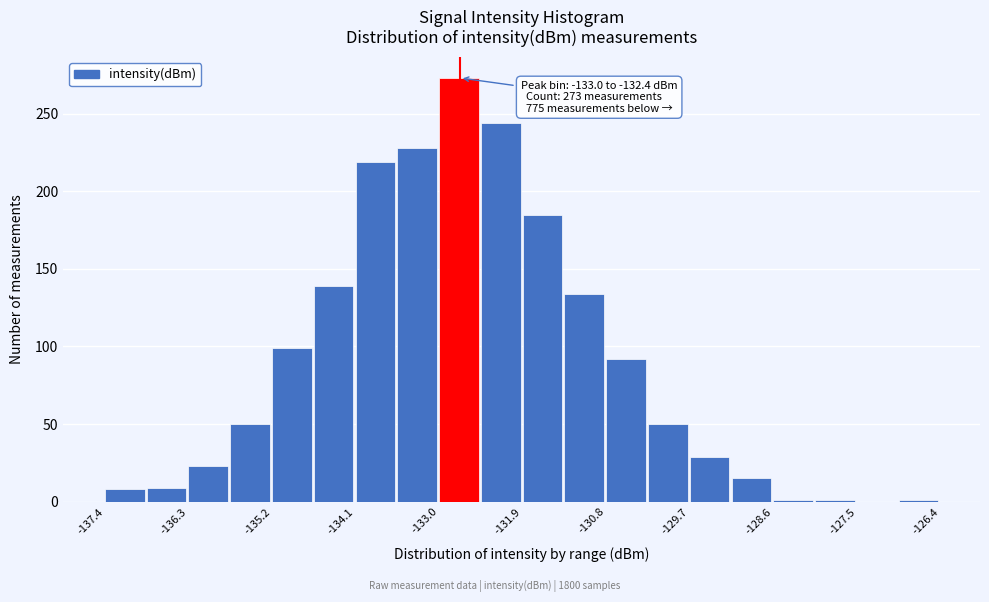

Around what value on the x-axis is the tallest bar? Give the approximate position of its centre, as read against the axis.

-132.8